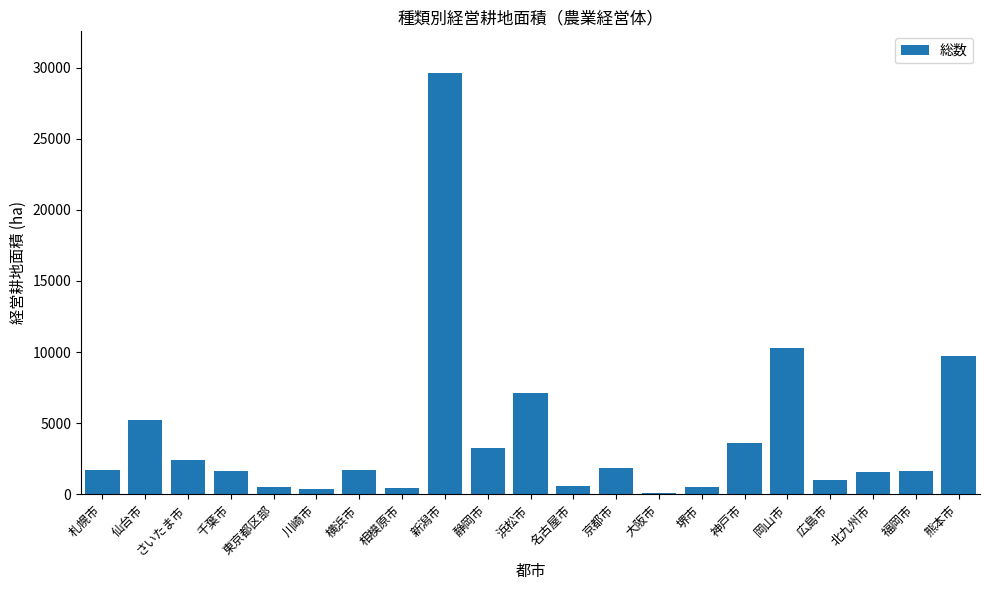

Is it true that the value at 大阪市 is 78?

True